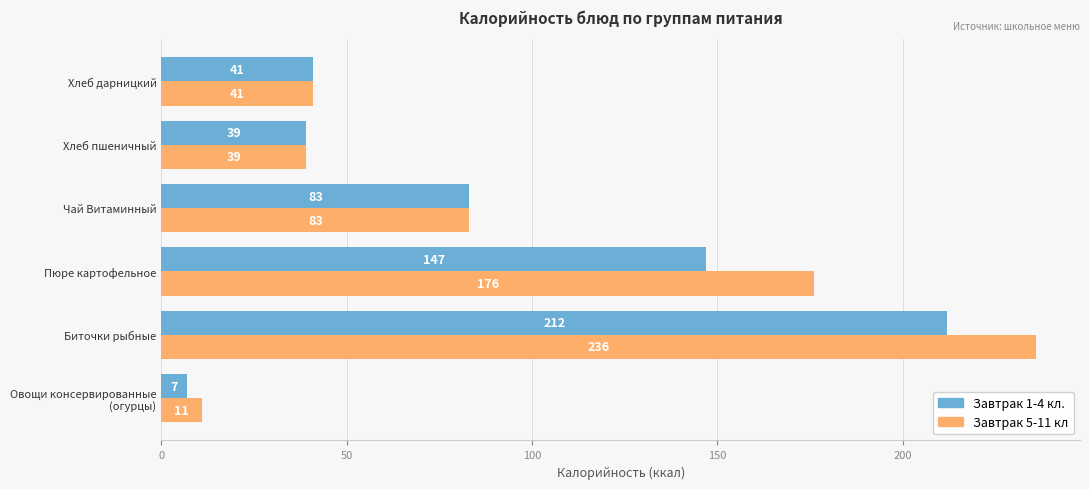

How many categories are shown in the chart?

6